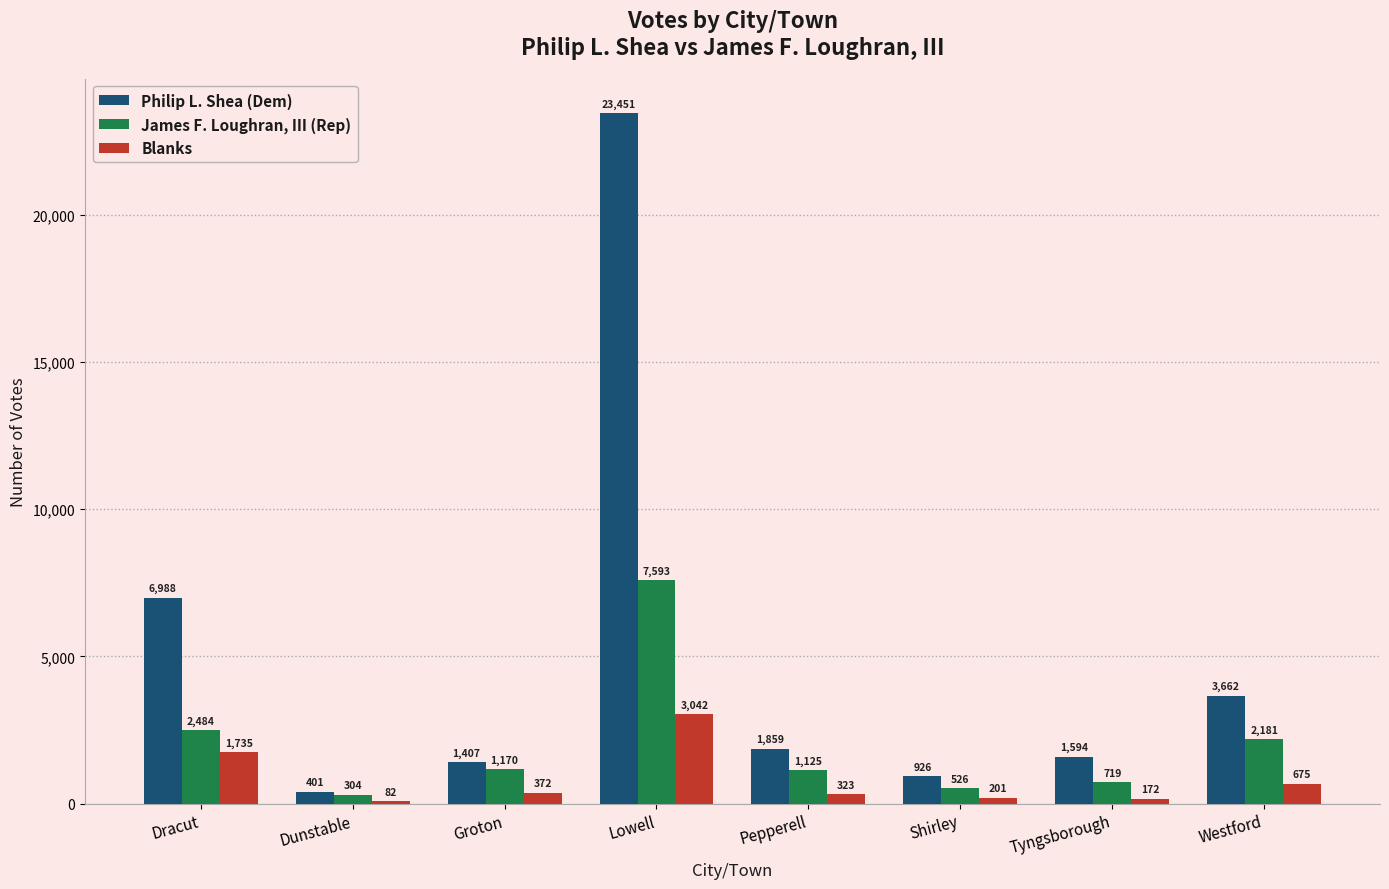

Reading left to right, extract all data points from this chart.

Philip L. Shea (Dem): Dracut=6988	Dunstable=401	Groton=1407	Lowell=23451	Pepperell=1859	Shirley=926	Tyngsborough=1594	Westford=3662
James F. Loughran, III (Rep): Dracut=2484	Dunstable=304	Groton=1170	Lowell=7593	Pepperell=1125	Shirley=526	Tyngsborough=719	Westford=2181
Blanks: Dracut=1735	Dunstable=82	Groton=372	Lowell=3042	Pepperell=323	Shirley=201	Tyngsborough=172	Westford=675